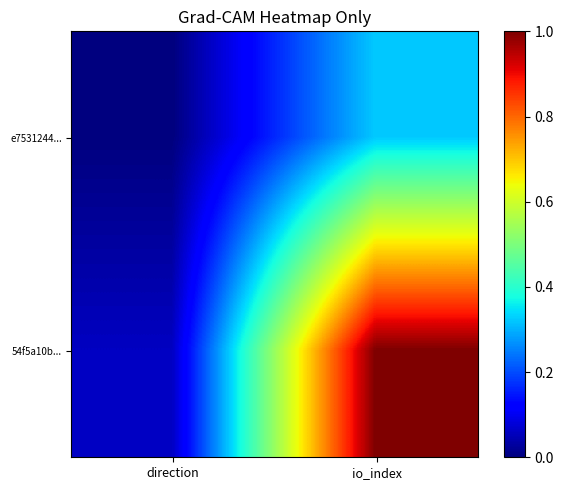

Reading right to left, transcribe all the data shown in this chart.

e7531244...: io_index=0.3	direction=0.0
54f5a10b...: io_index=1.0	direction=0.1